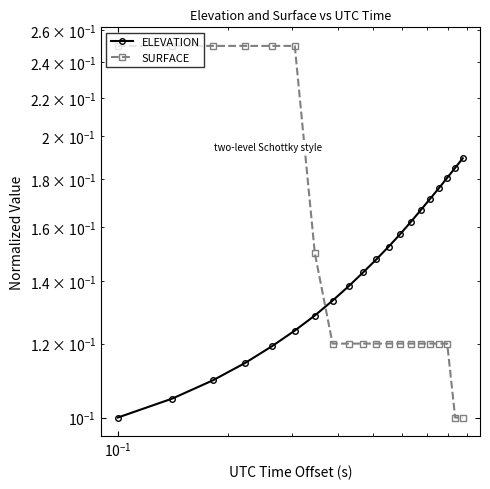

How many SURFACE values are between 0 and 1?

20